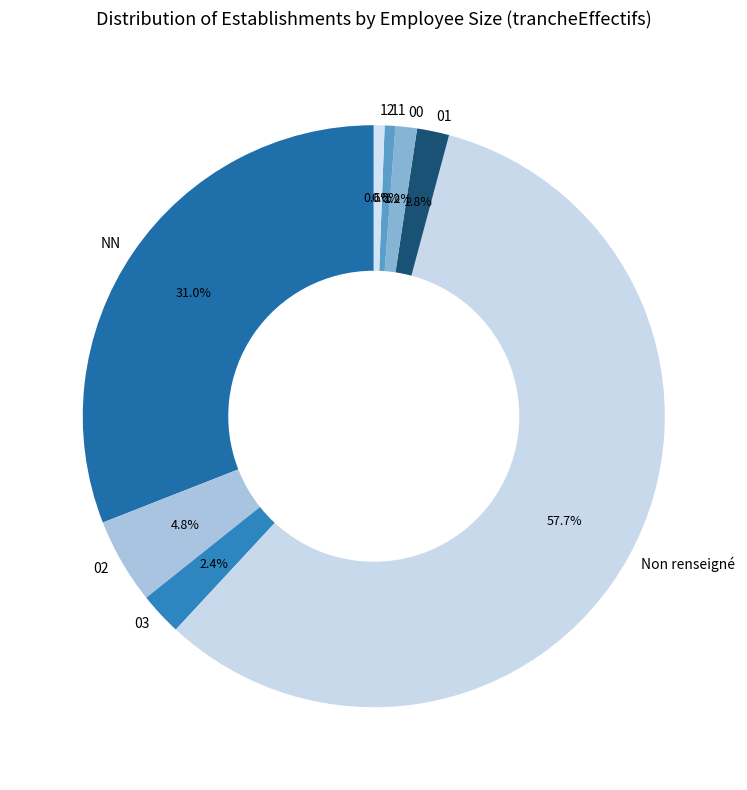

To the nearest percent, what is the difference between the largest and smallest slice percentages?

57%